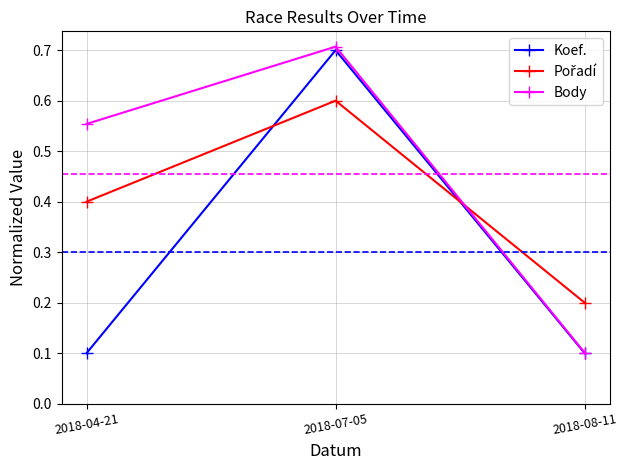

What position from the right is 2018-07-05?

2